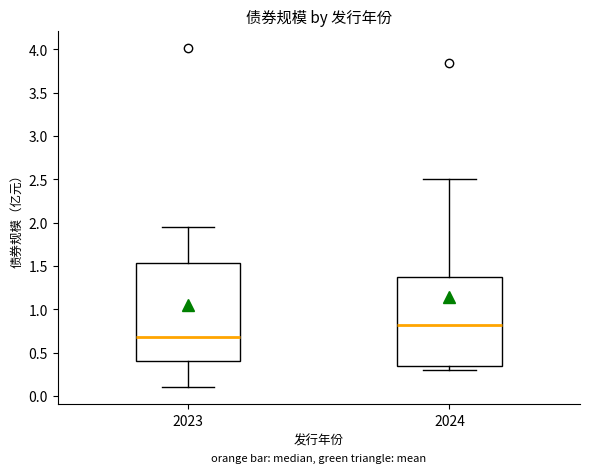

Reading left to right, transcribe this box plot: for each box, give where its median line is, the range the box spans, and where its two whiskers end, as read against the y-axis. The values are not printed on the chart, so give them approximately, as read against the axis.

2023: median 0.70, box 0.40 to 1.55, whiskers 0.10 to 1.95
2024: median 0.80, box 0.35 to 1.35, whiskers 0.30 to 2.50